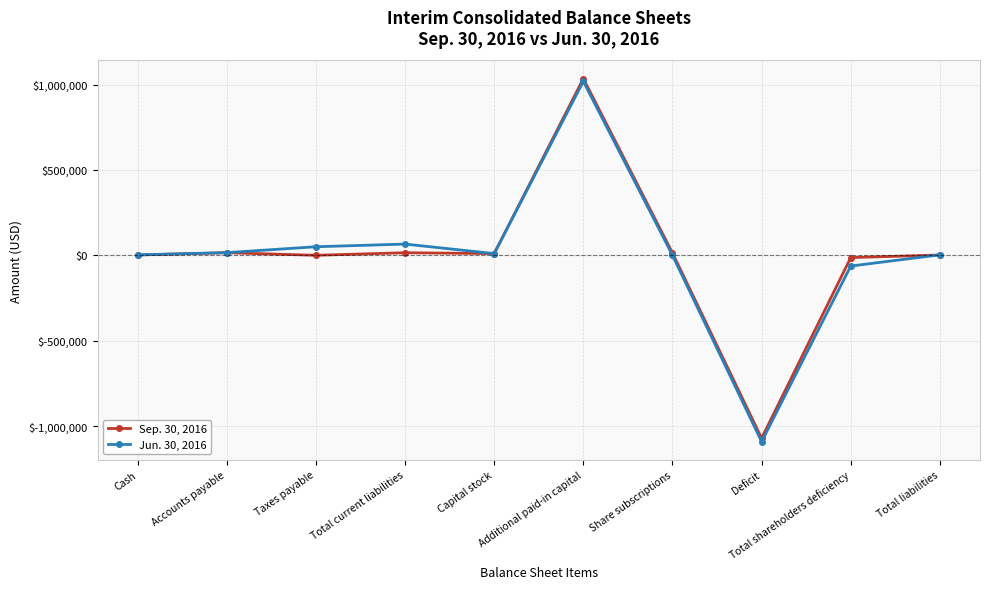

At which label does Sep. 30, 2016 reach its peak?

Additional paid-in capital